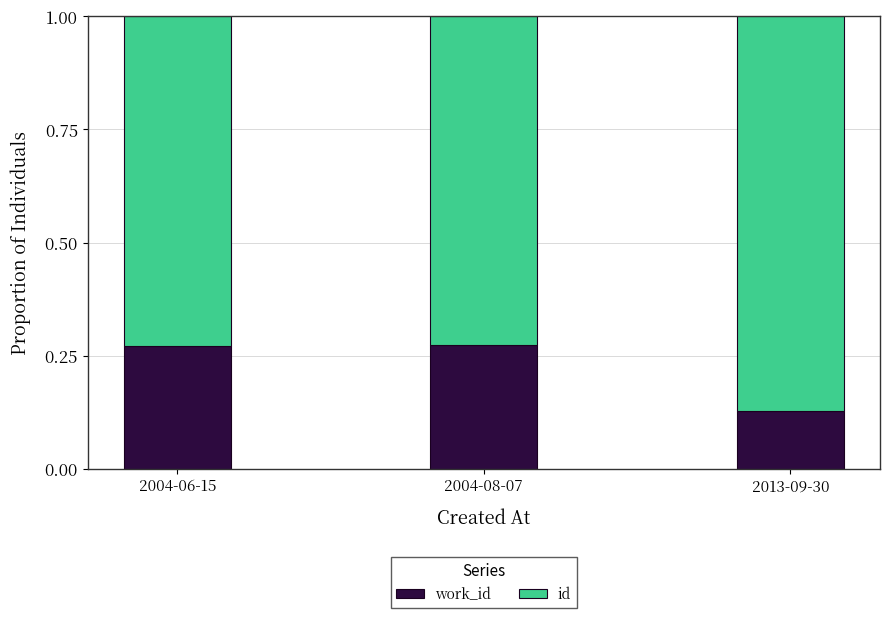

What is the total value across all series at 2004-08-07?

1.0